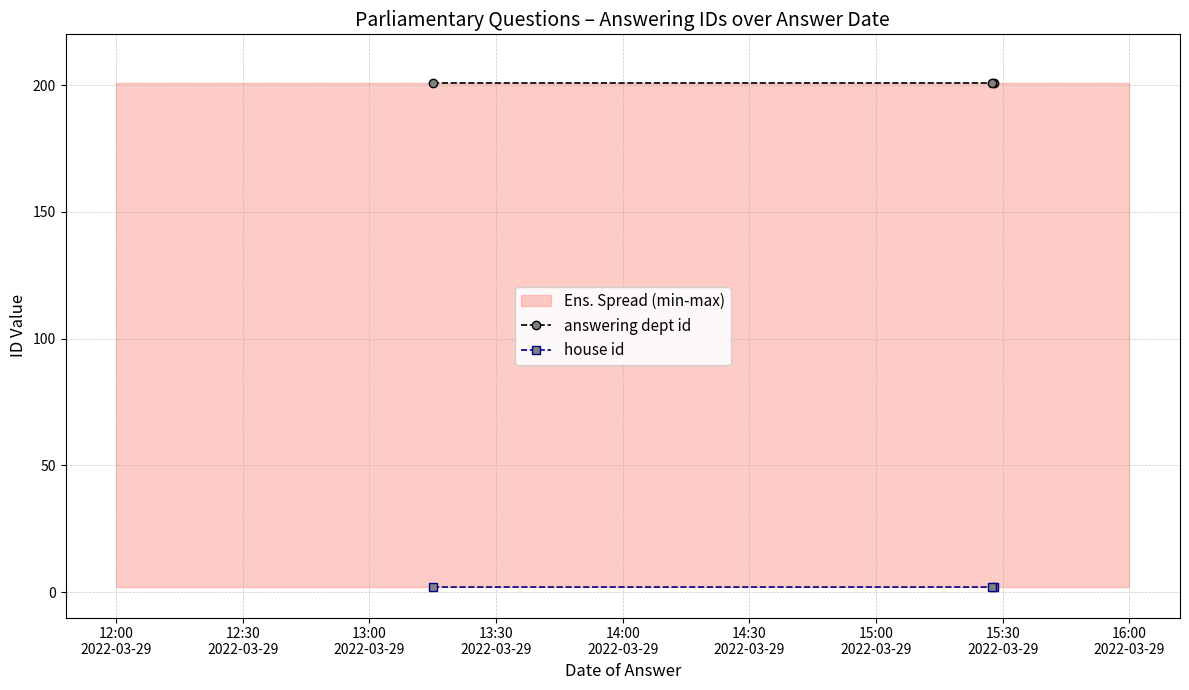

What is the minimum value for answering dept id?

201